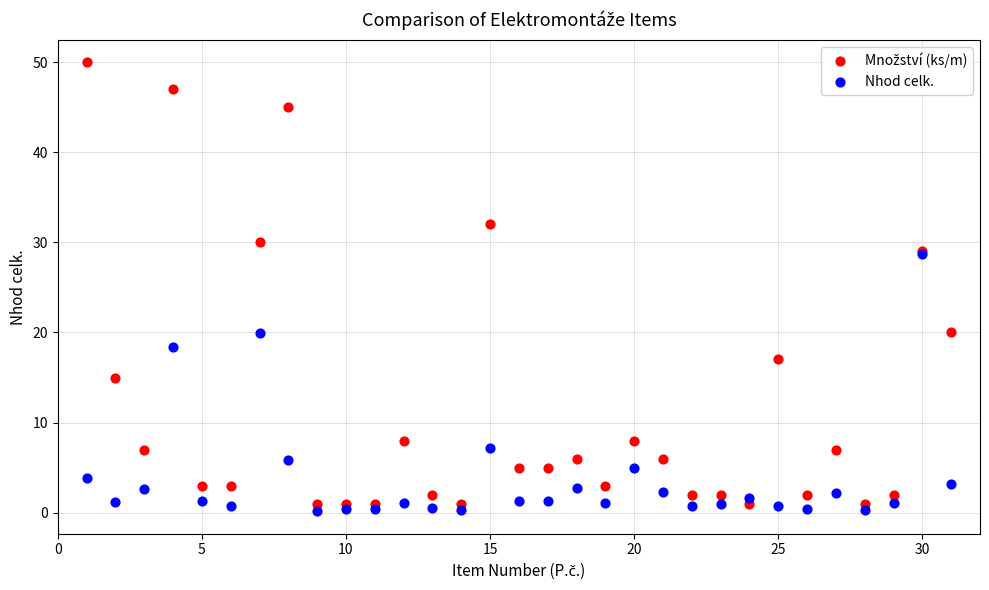

In the Nhod celk. series, what Y value is closest to 14?

18.3